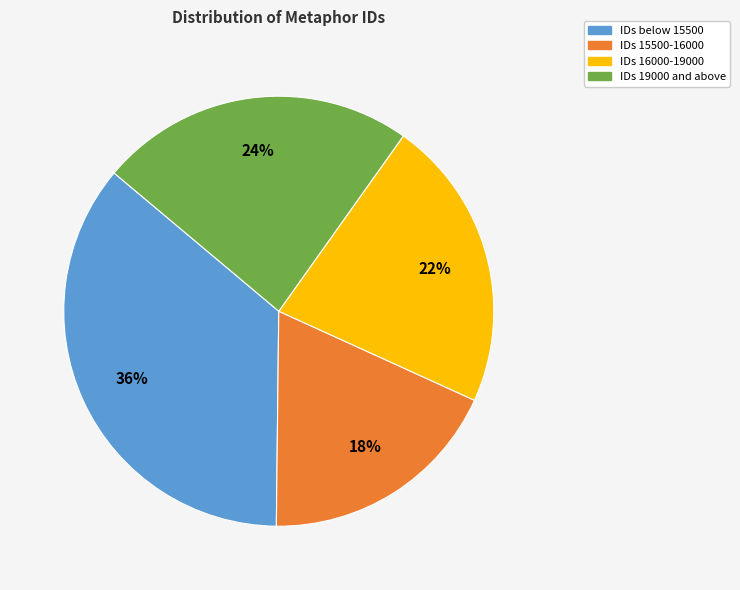

To the nearest percent, what is the average slice percentage?

25%